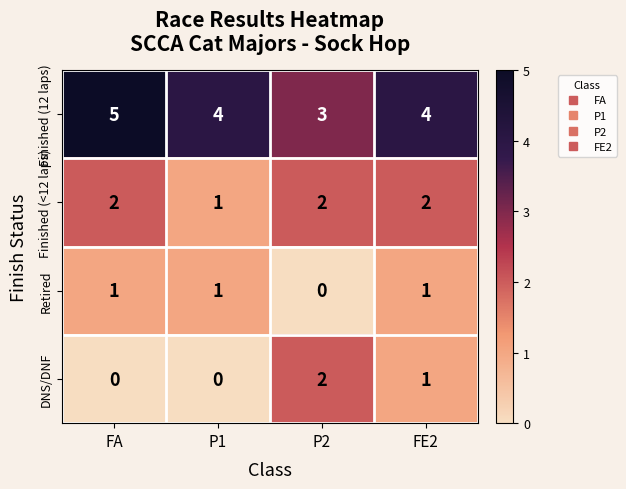

Reading right to left, extract all data points from this chart.

Finished (12 laps): FE2=4	P2=3	P1=4	FA=5
Finished (<12 laps): FE2=2	P2=2	P1=1	FA=2
Retired: FE2=1	P2=0	P1=1	FA=1
DNS/DNF: FE2=1	P2=2	P1=0	FA=0